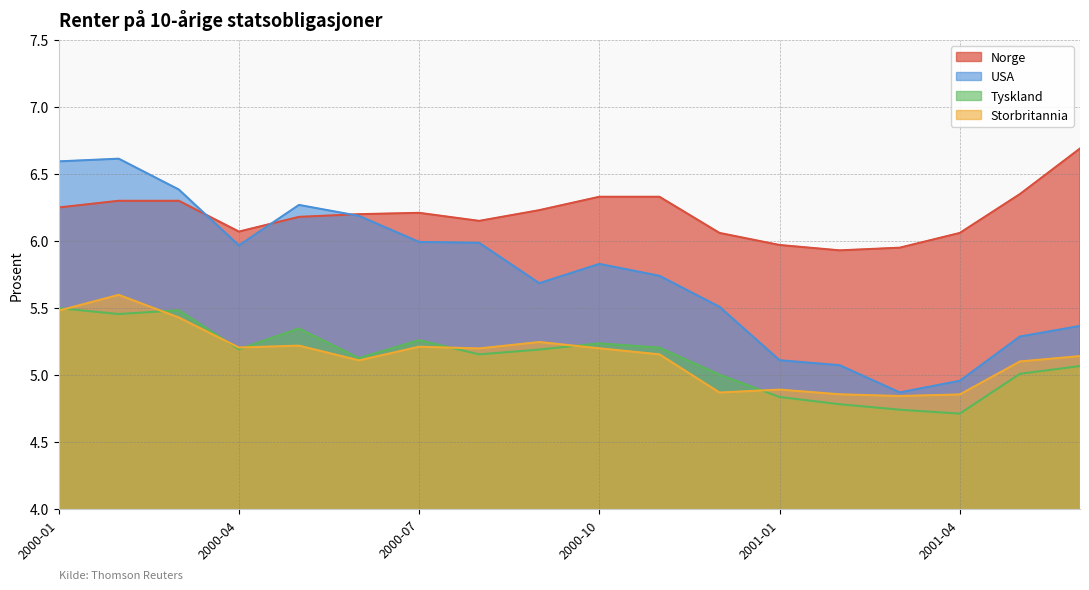

True or false: Tyskland has a value of 2.9 at 2000-07.

False